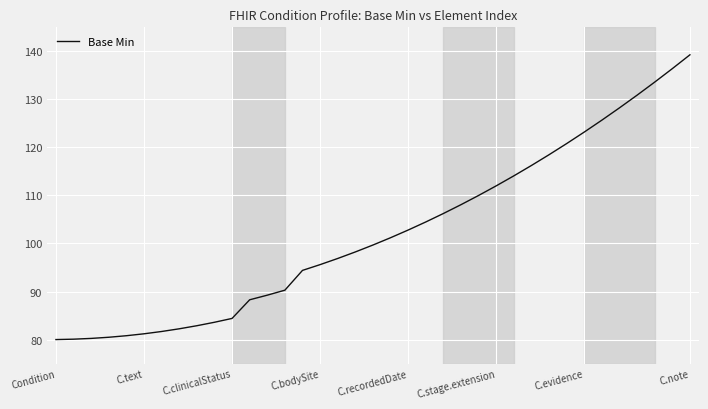

What is the maximum value shown in the chart?

139.3